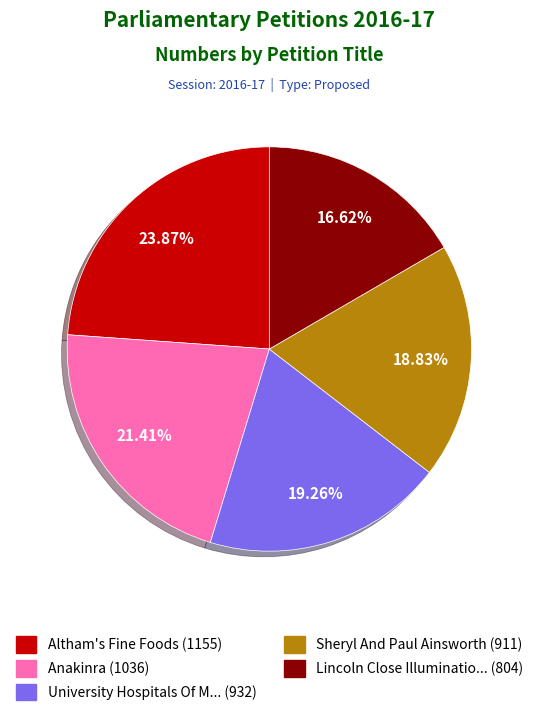

Is there a majority slice in this chart?

No